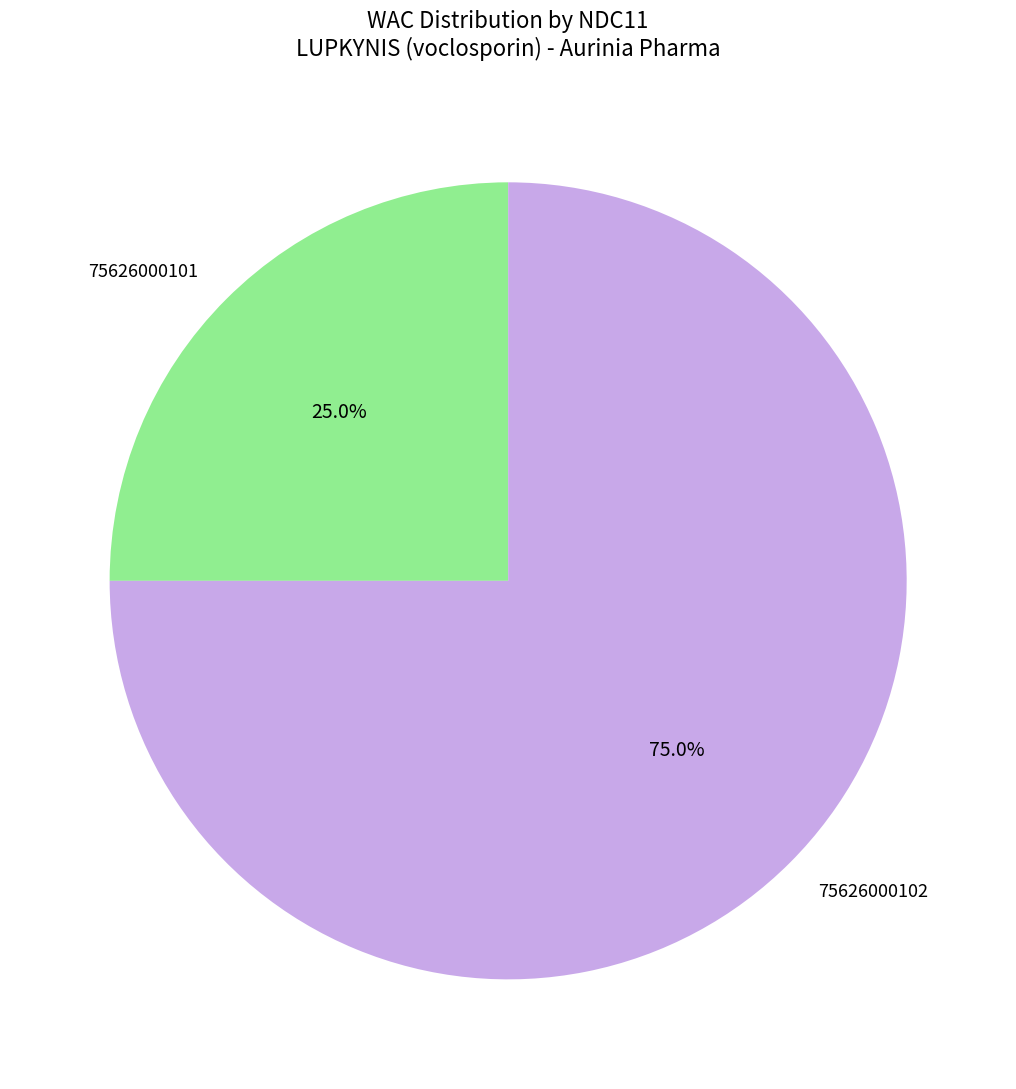

Count the number of slices in the pie.

2